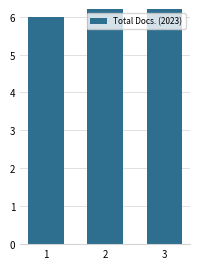

Reading left to right, extract all data points from this chart.

1=6	2=58	3=41